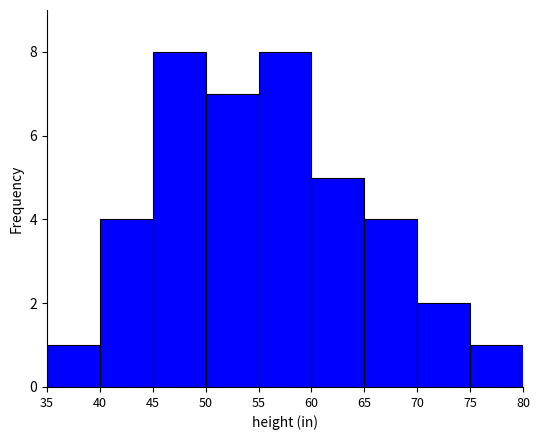

How tall is the bar that spans 35 to 40 on the x-axis? The values are not printed on the chart, so give them approximately, as read against the axis.

1